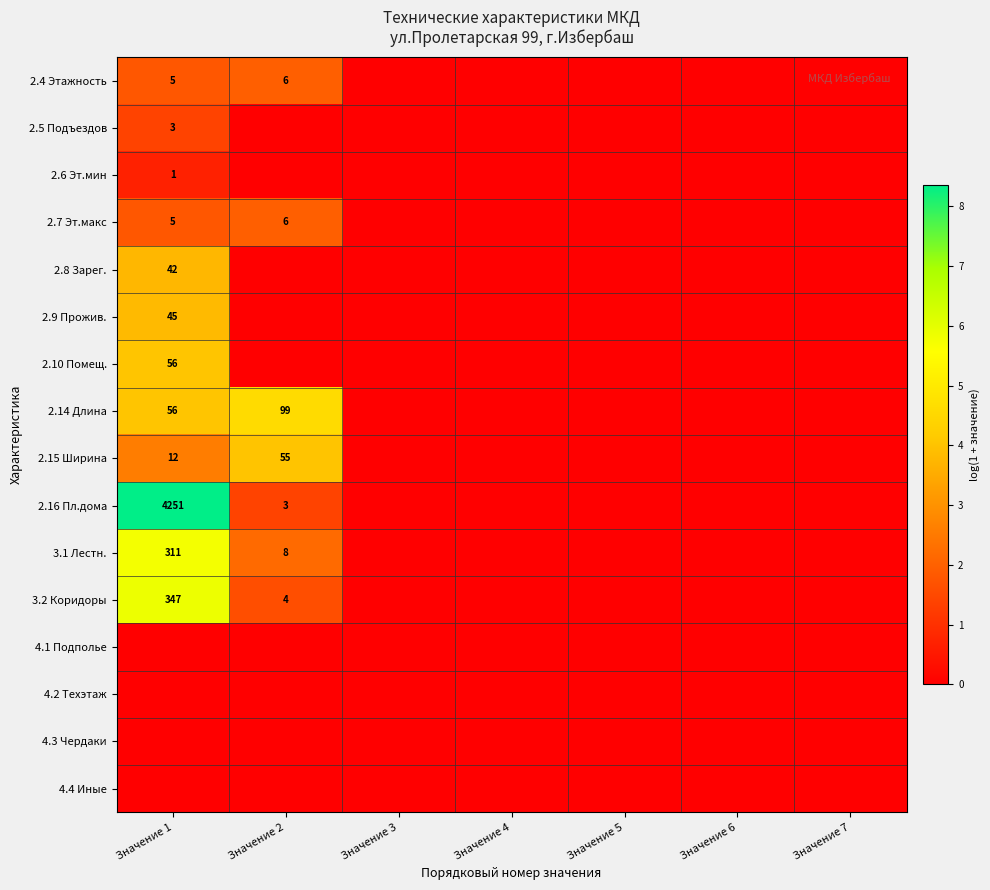

True or false: 3.1 Лестн. has a value of 5 at Значение 2.

False